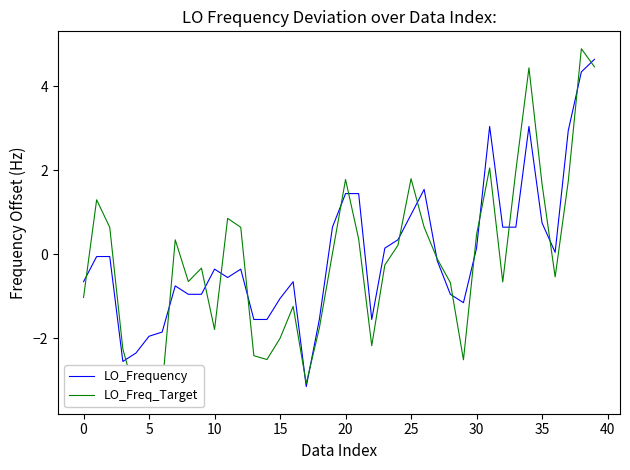

What is the smallest value displayed?

-3.4